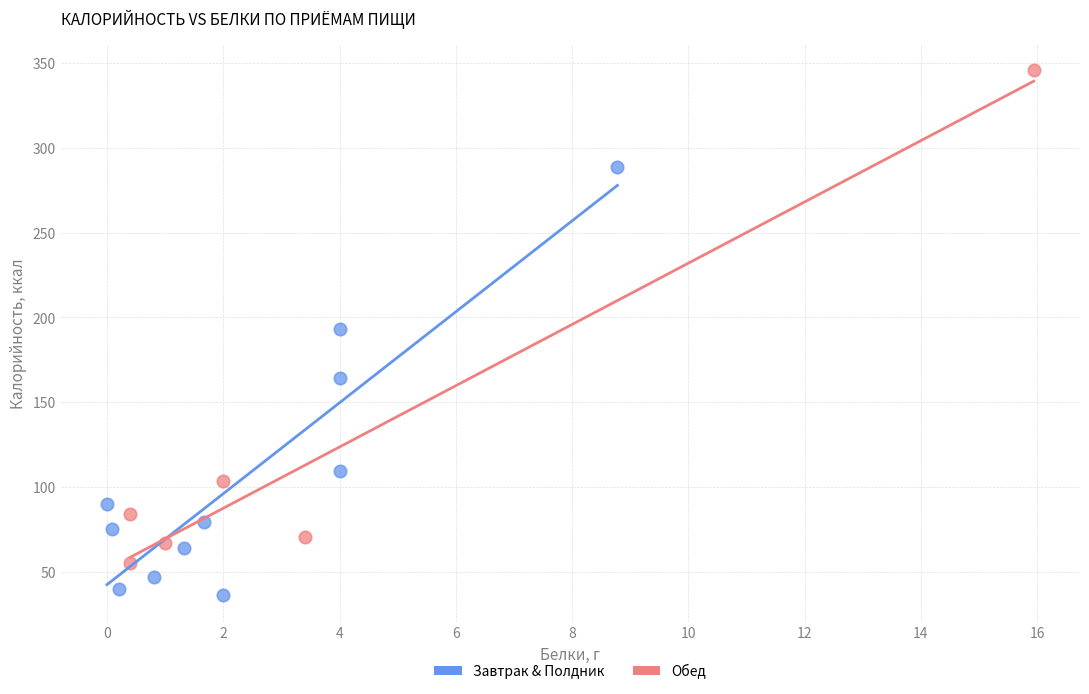

What are all the series names shown in the legend?

Завтрак & Полдник, Обед